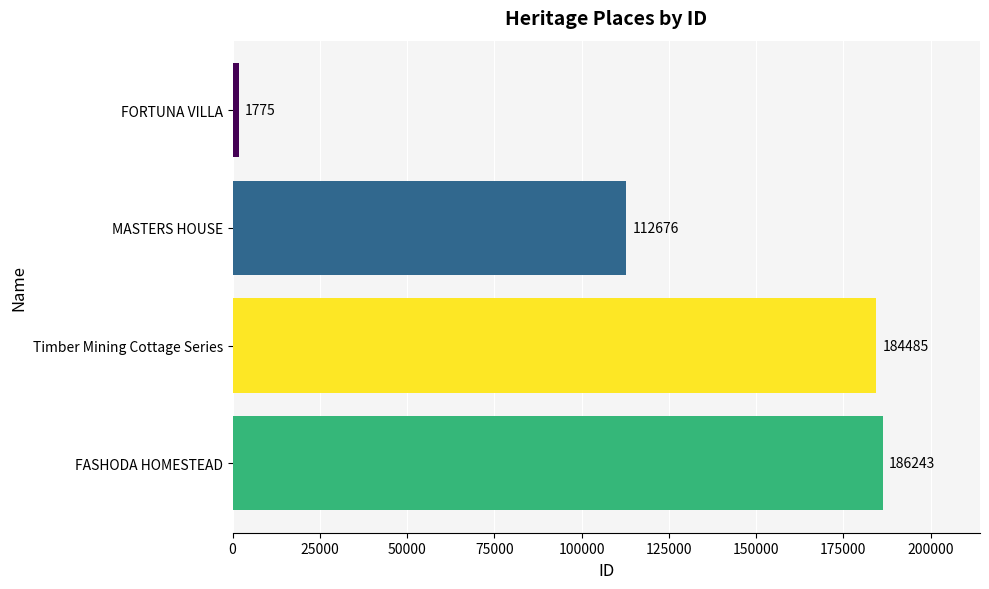

What is the average value?

121295